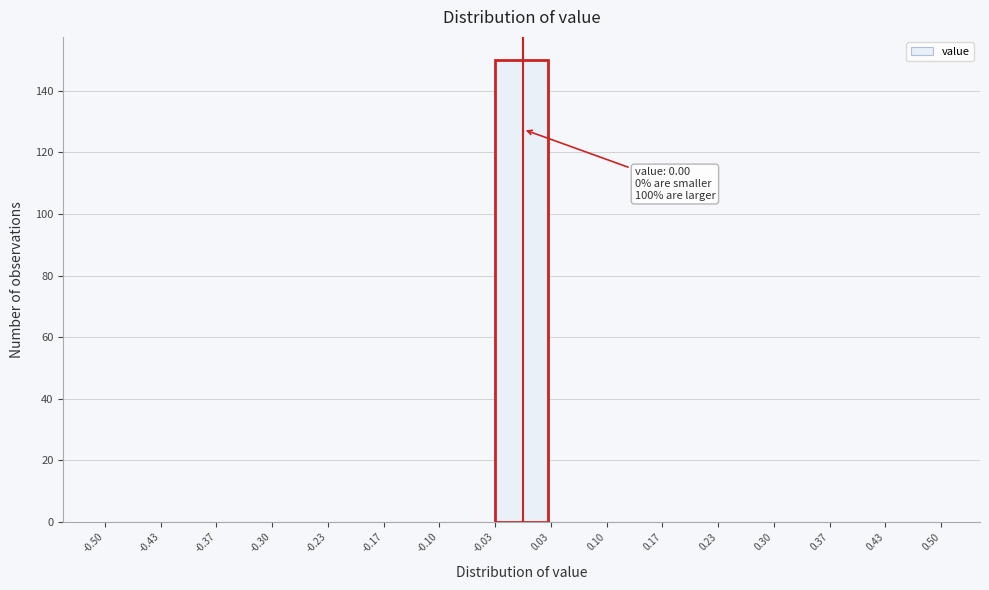

Which range on the x-axis has the tallest bar?

-0.03 to 0.03